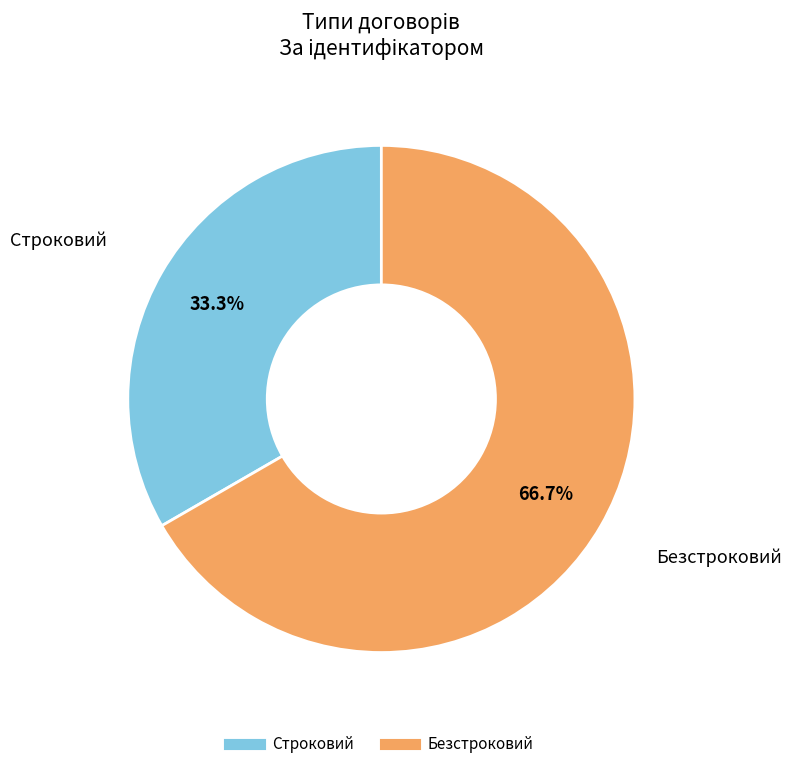

To the nearest percent, what is the combined percentage of Строковий and Безстроковий?

100%